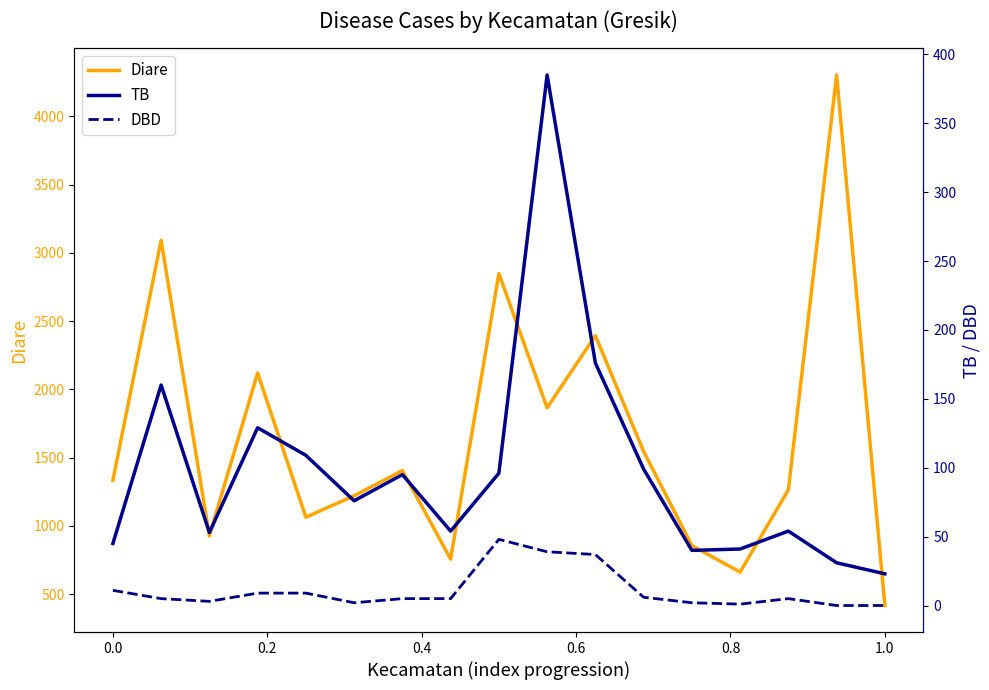

How many lines are shown in the chart?

3